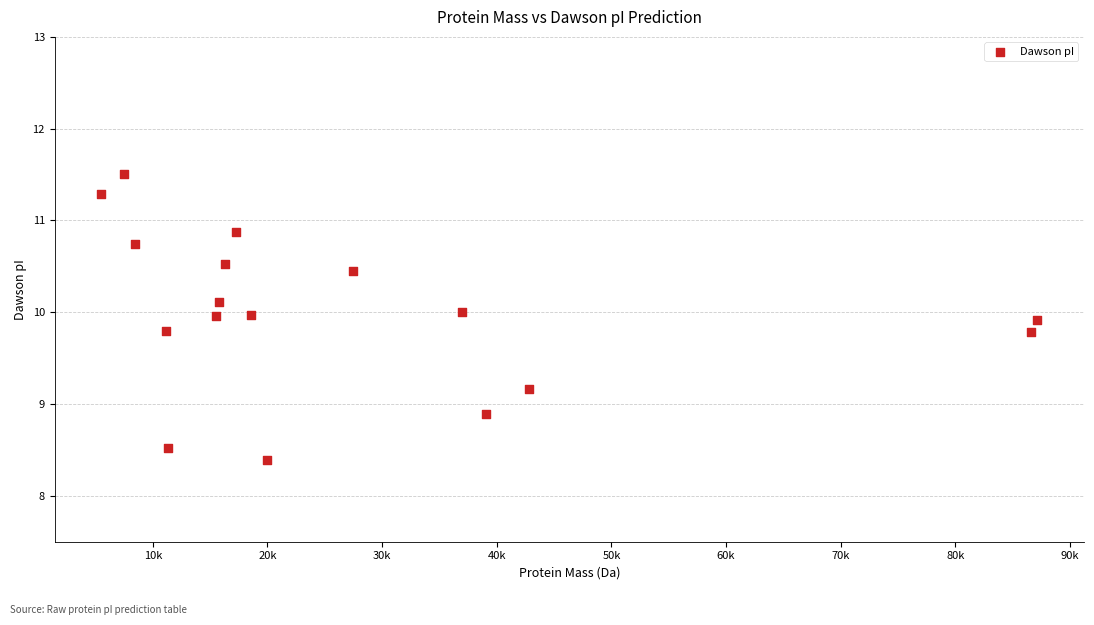

What is the range of X values (max minus min)?

81608.7